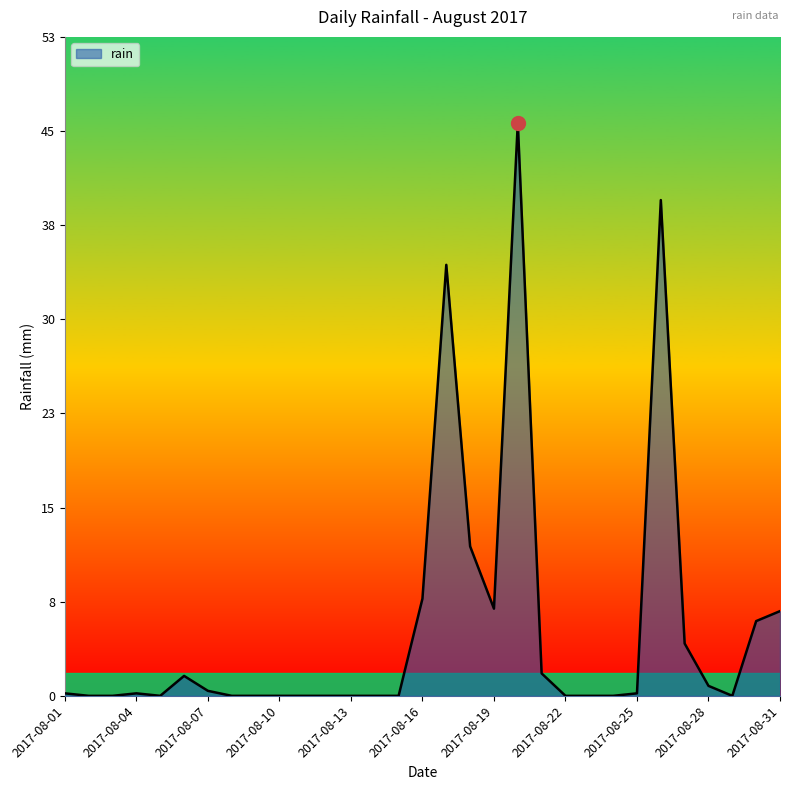

What is the difference between the second highest and minimum values?

39.8